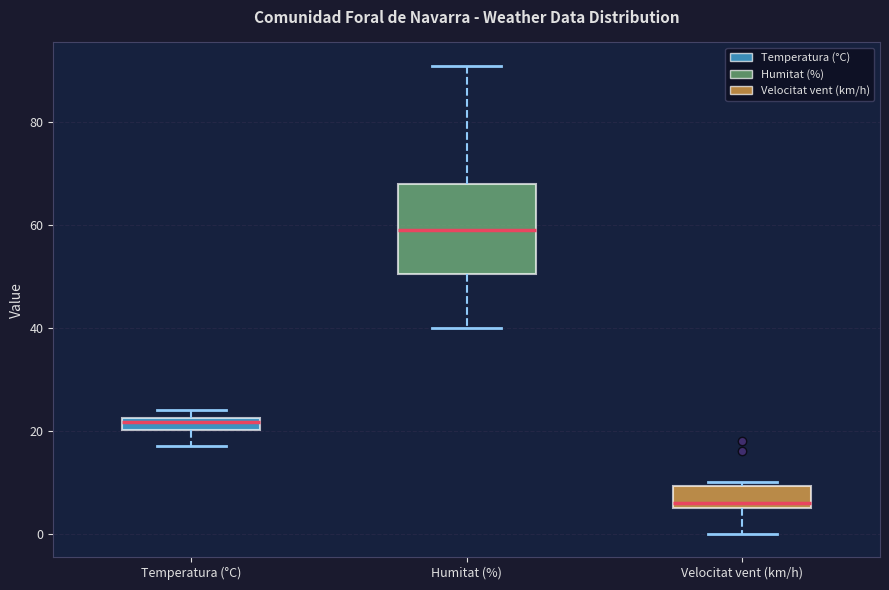

Which box is the tallest, from its lower edge to its upper edge?

Humitat (%)